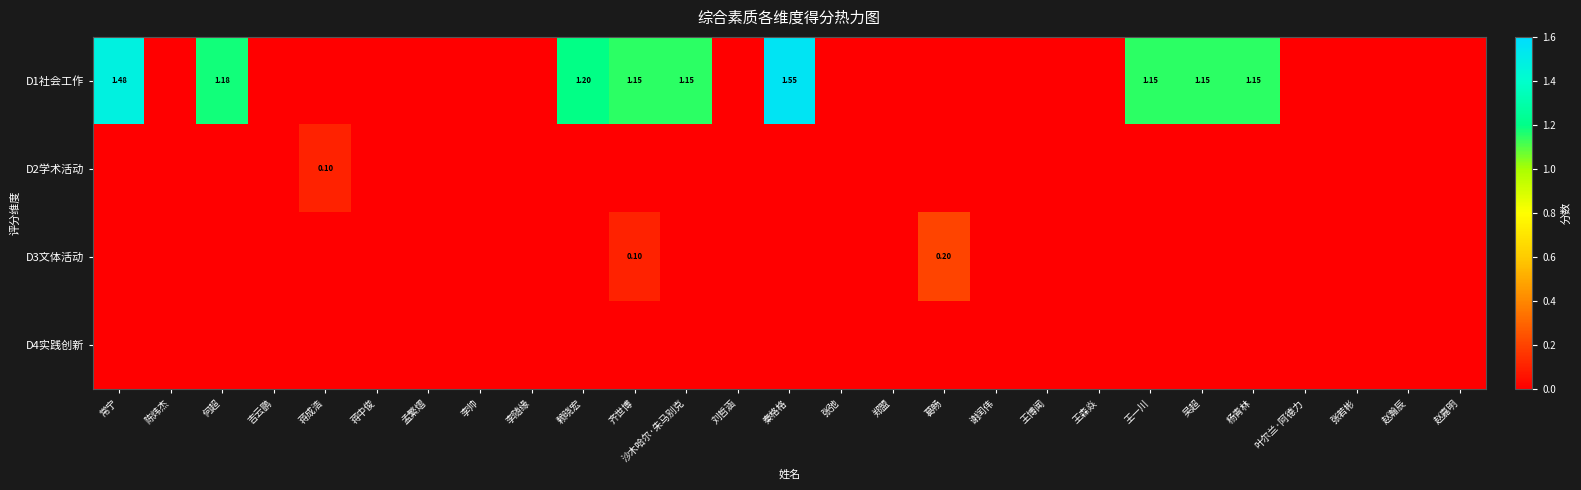

List the series in order of their peak value, highest first.

D1社会工作, D3文体活动, D2学术活动, D4实践创新